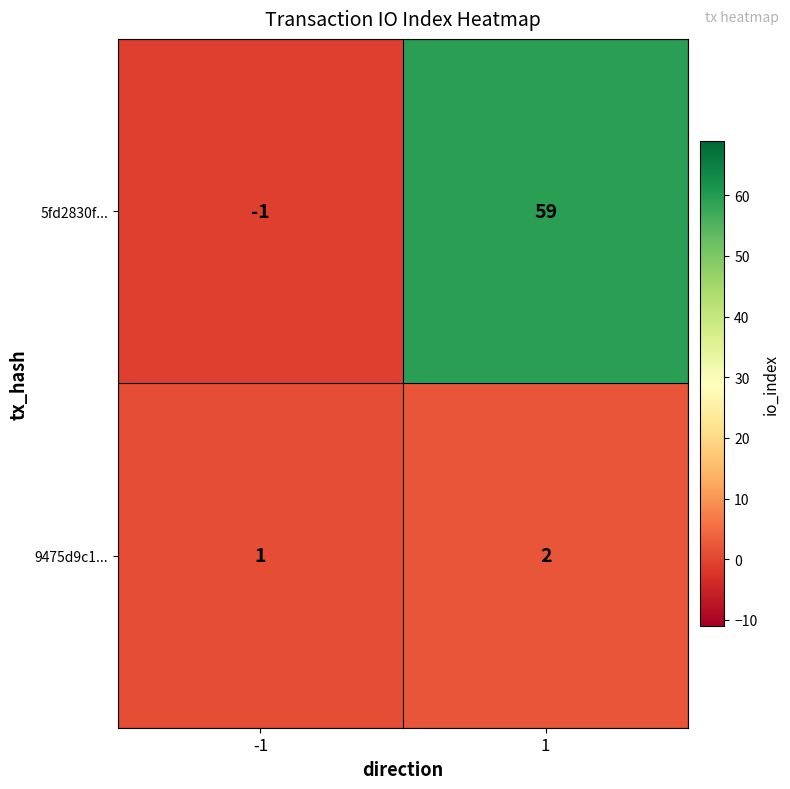

Which series has the largest total across all categories?

5fd2830f...